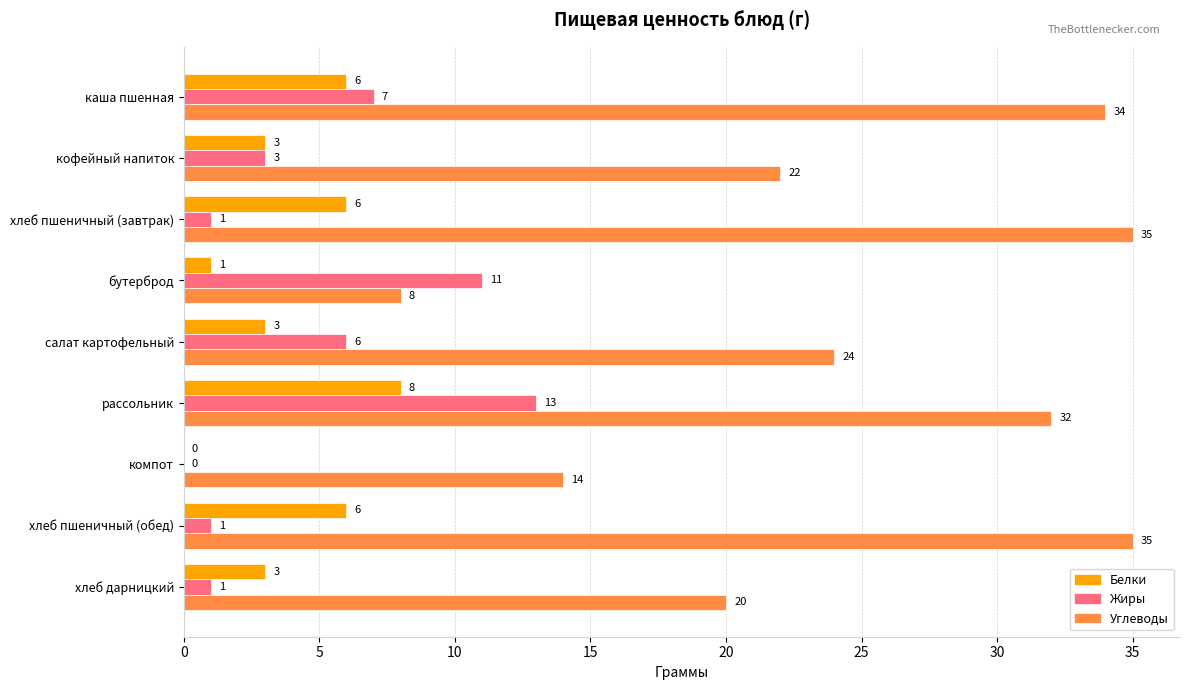

How many Белки values are between 3 and 6?

6